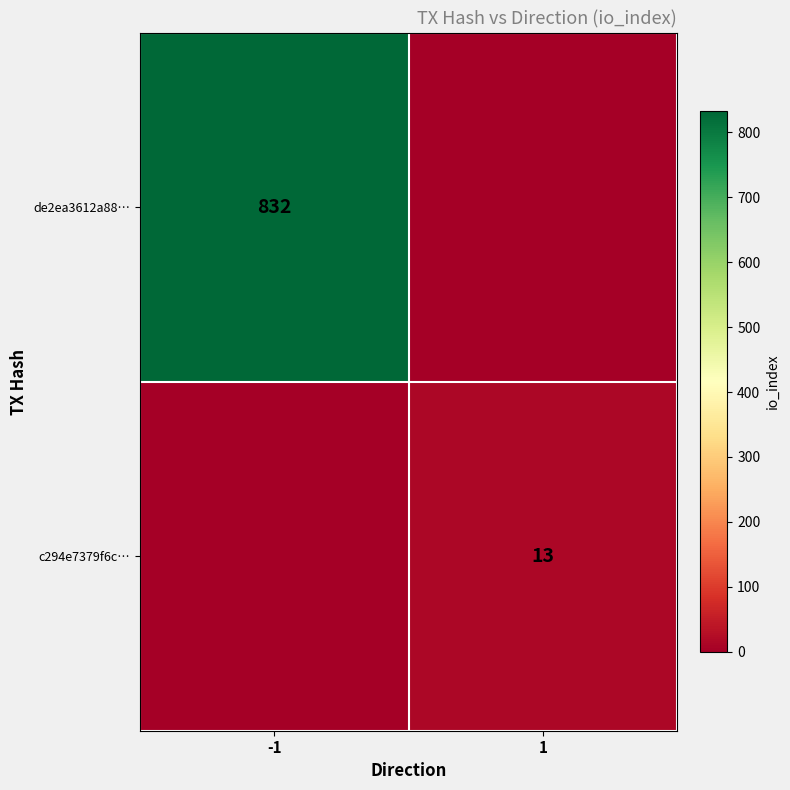

True or false: de2ea3612a88… has a value of 832 at -1.

True